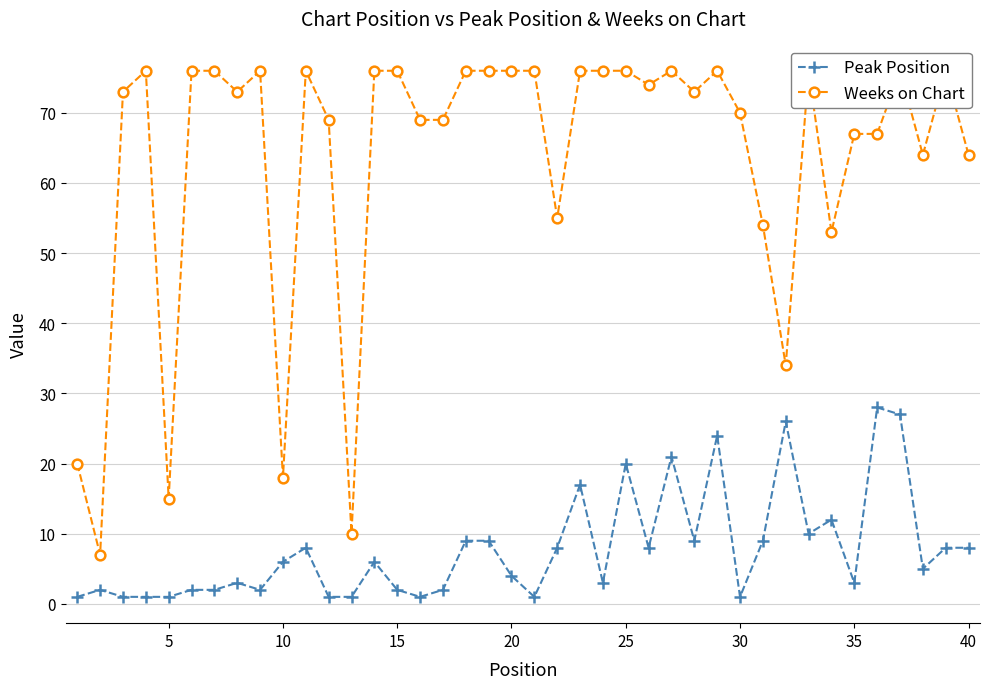

The value of Peak Position at 40 is 8. True or false?

True